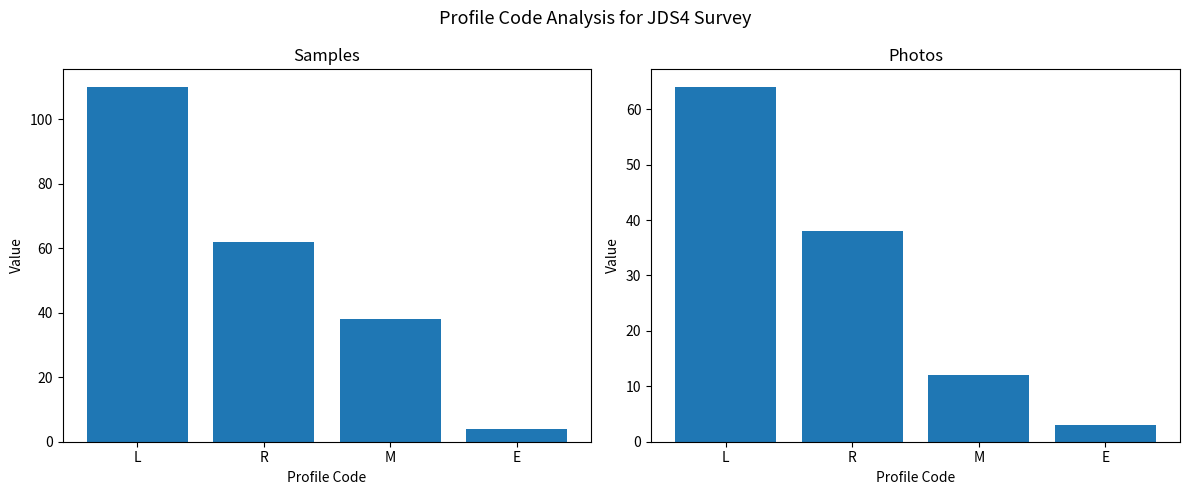

What value does the Photos series have at M, to the nearest 5?

10